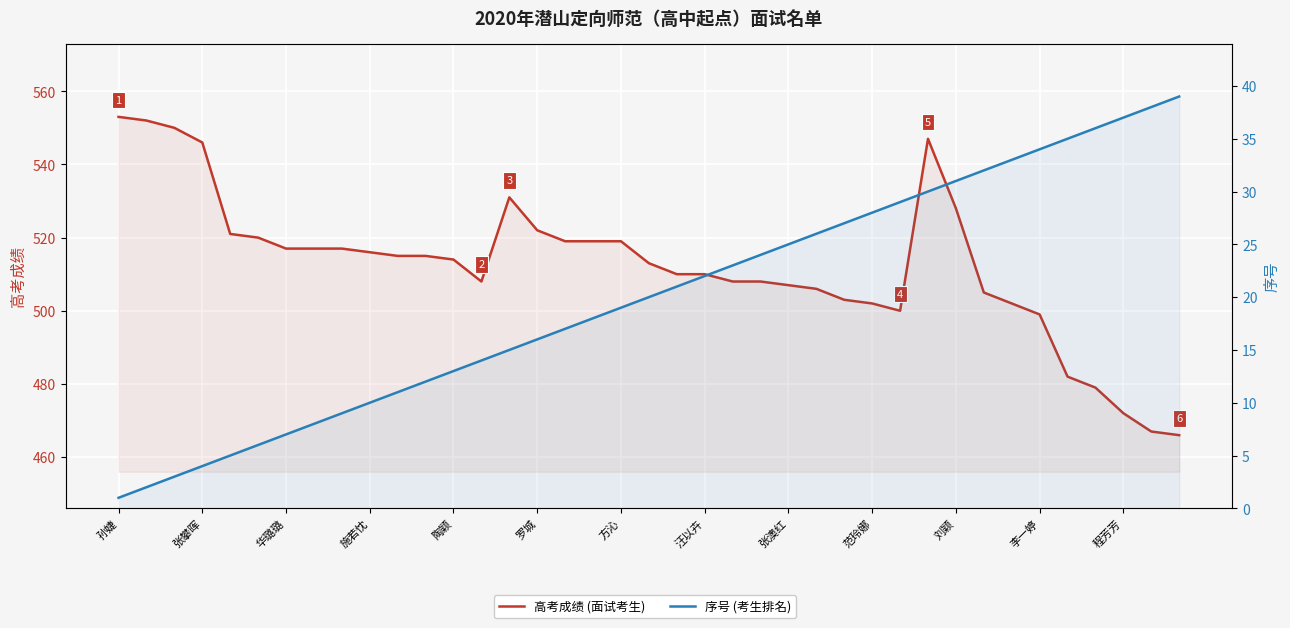

Between 张攀晖 and 方沁, which series saw the biggest shift?

高考成绩 (面试考生)